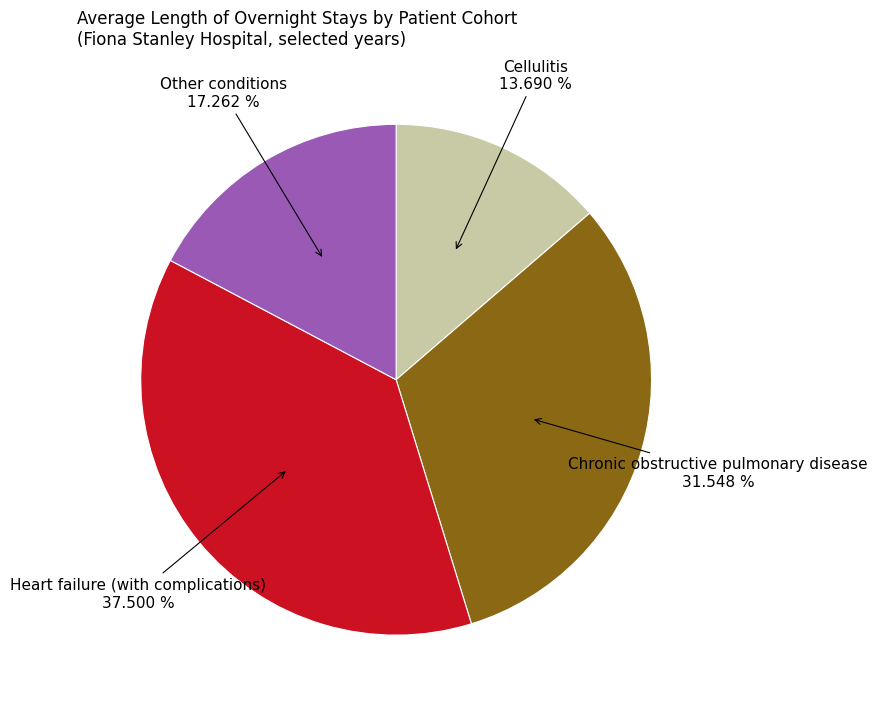

Between Heart failure (with complications) and Chronic obstructive pulmonary disease, which is larger?

Heart failure (with complications)